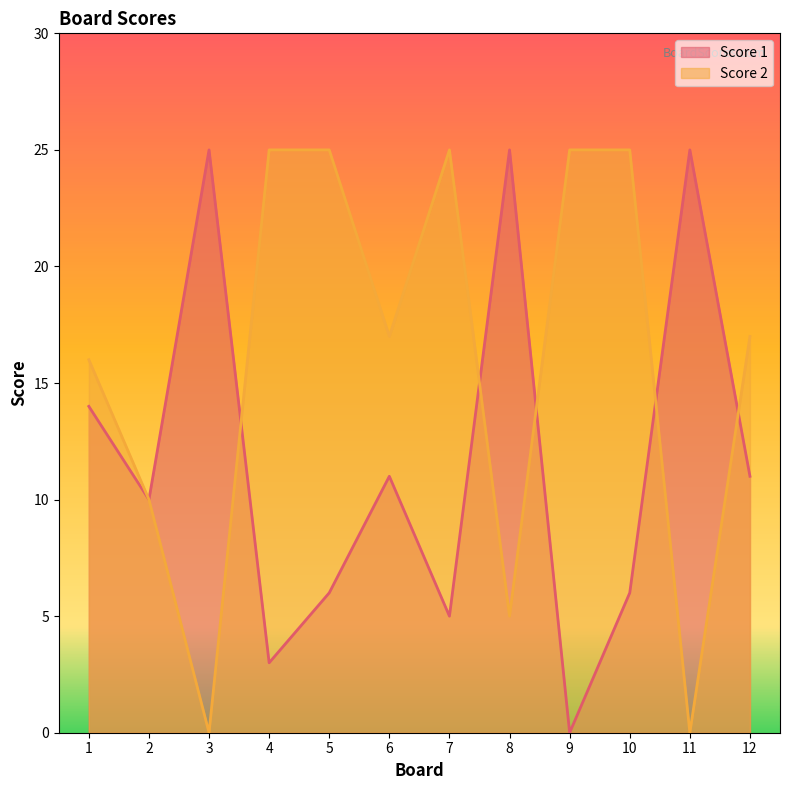

At which label is Score 2 closest to 12?

2